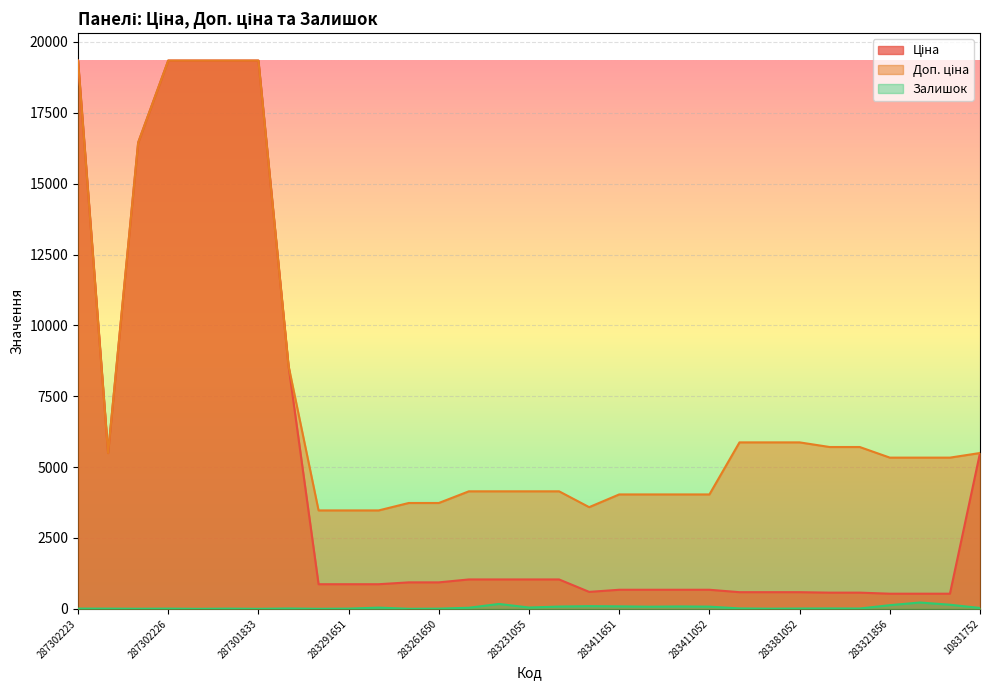

Reading right to left, extract all data points from this chart.

Ціна: 5497.3	533.5	533.5	533.5	570.9	570.9	587.3	587.3	587.3	672.7	672.7	672.7	672.7	597.8	1036.5	1036.5	1036.5	1036.5	933.5	933.5	868.0	868.0	868.0	8581.1	19343.1	19343.1	19343.1	19343.1	16448.2	5497.3	19343.1
Доп. ціна: 5497.3	5334.5	5334.5	5334.5	5708.9	5708.9	5872.6	5872.6	5872.6	4036.0	4036.0	4036.0	4036.0	3586.7	4145.9	4145.9	4145.9	4145.9	3734.2	3734.2	3472.1	3472.1	3472.1	8581.1	19343.1	19343.1	19343.1	19343.1	16448.2	5497.3	19343.1
Залишок: 30.0	145.0	223.0	129.0	10.0	13.0	10.0	5.0	14.0	77.0	84.0	75.0	87.0	94.0	80.0	46.0	172.0	38.0	6.0	1.0	43.0	7.0	1.0	12.0	0.0	7.0	0.0	7.0	3.0	7.0	8.0